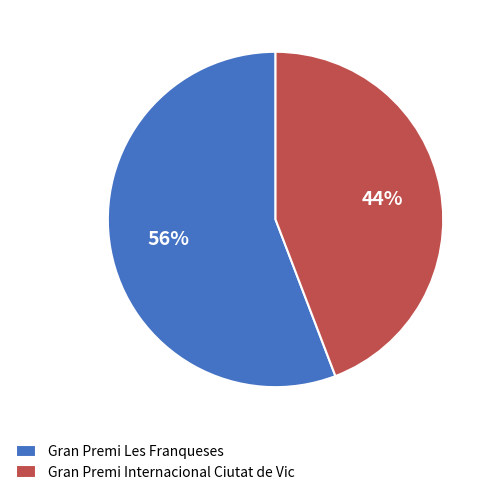

Which slice is the smallest?

Gran Premi Internacional Ciutat de Vic